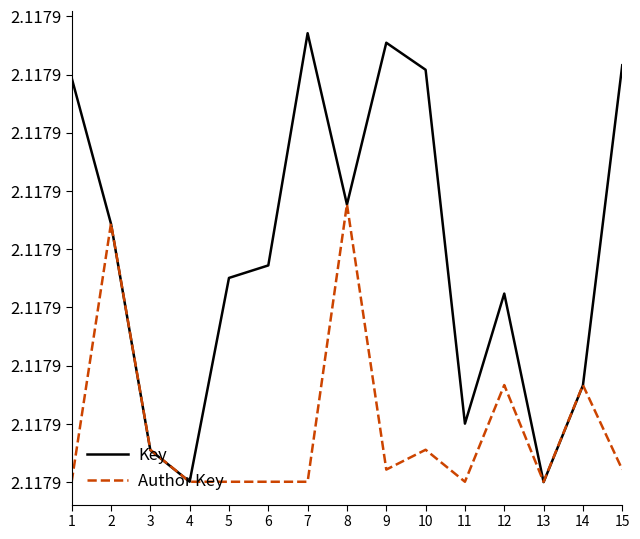

Does the chart have visible grid lines?

No